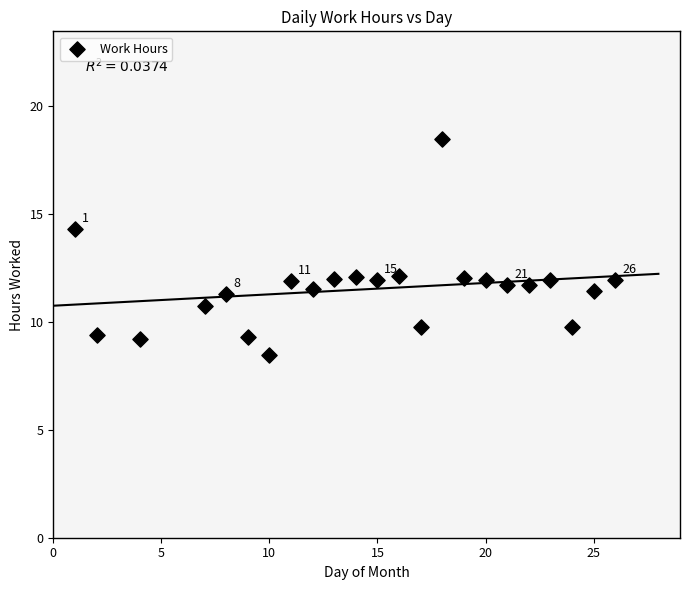

What is the range of Y values (max minus min)?

10.0